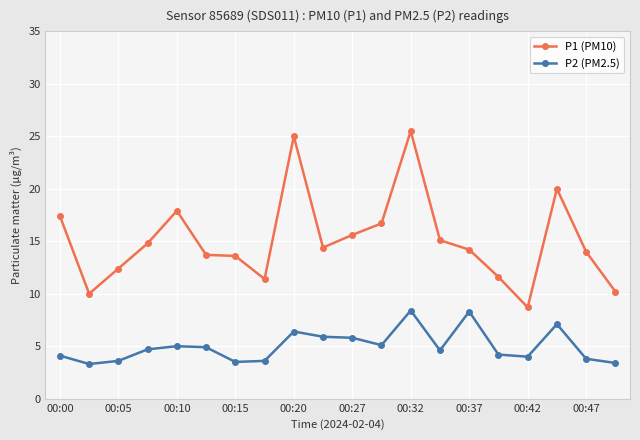

What is the greatest value displayed?

25.5